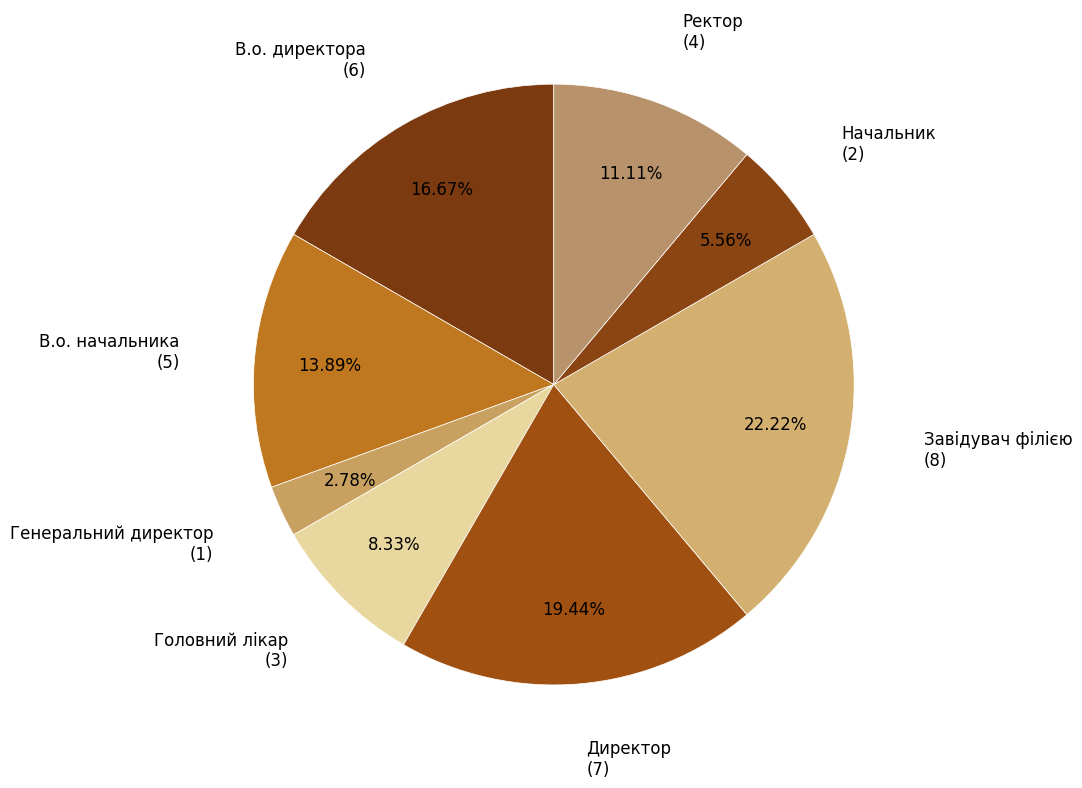

How many slices are in this pie chart?

8